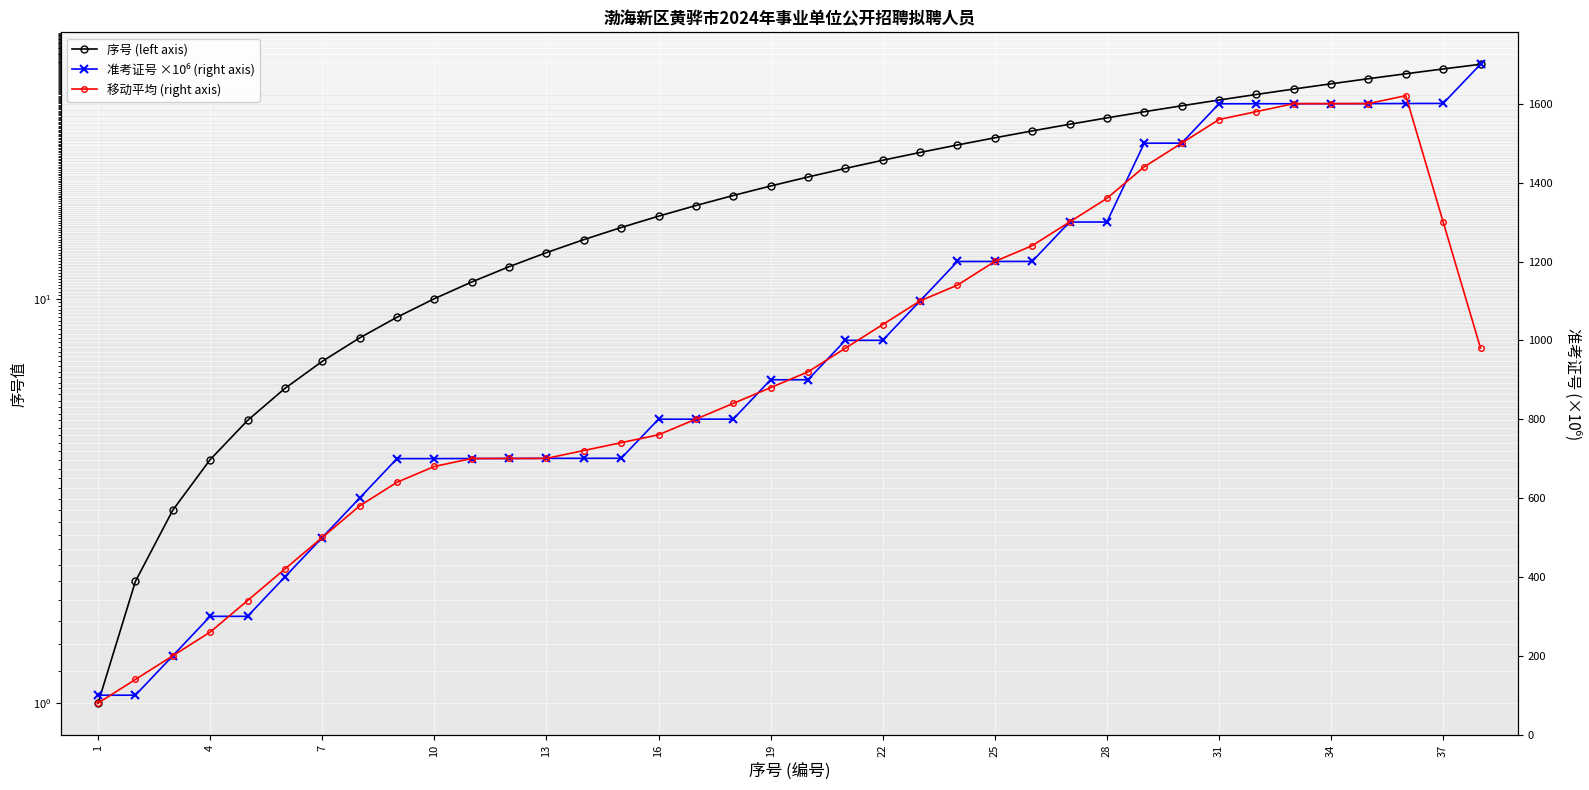

Count the number of categories in the chart.

38